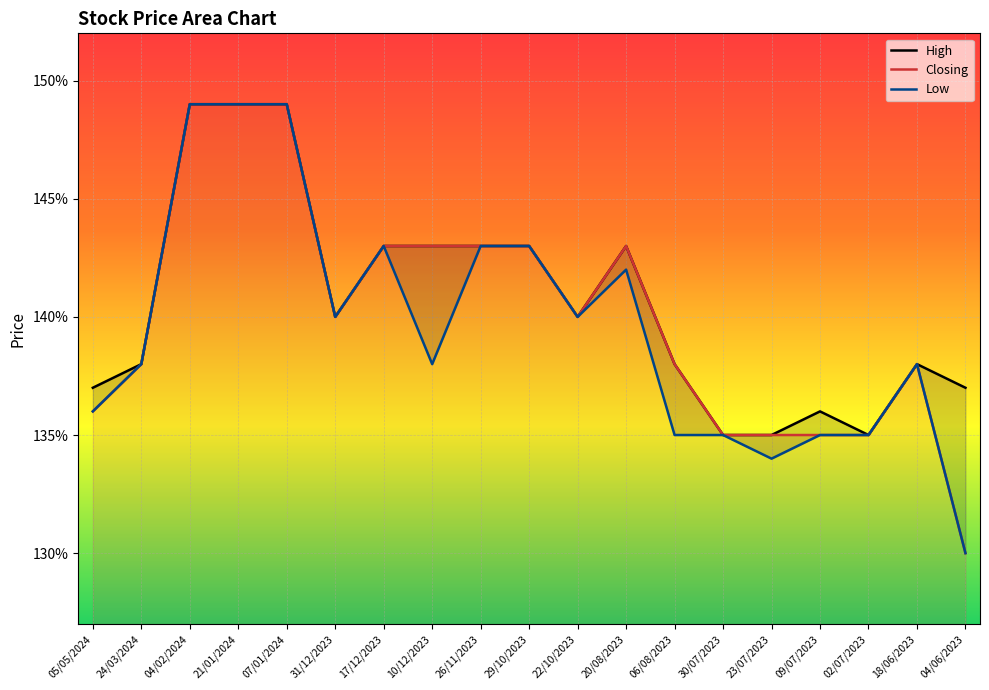

Reading right to left, list all the values displayed in this chart.

High: 04/06/2023=1.4	18/06/2023=1.4	02/07/2023=1.4	09/07/2023=1.4	23/07/2023=1.4	30/07/2023=1.4	06/08/2023=1.4	20/08/2023=1.4	22/10/2023=1.4	29/10/2023=1.4	26/11/2023=1.4	10/12/2023=1.4	17/12/2023=1.4	31/12/2023=1.4	07/01/2024=1.5	21/01/2024=1.5	04/02/2024=1.5	24/03/2024=1.4	05/05/2024=1.4
Closing: 04/06/2023=1.3	18/06/2023=1.4	02/07/2023=1.4	09/07/2023=1.4	23/07/2023=1.4	30/07/2023=1.4	06/08/2023=1.4	20/08/2023=1.4	22/10/2023=1.4	29/10/2023=1.4	26/11/2023=1.4	10/12/2023=1.4	17/12/2023=1.4	31/12/2023=1.4	07/01/2024=1.5	21/01/2024=1.5	04/02/2024=1.5	24/03/2024=1.4	05/05/2024=1.4
Low: 04/06/2023=1.3	18/06/2023=1.4	02/07/2023=1.4	09/07/2023=1.4	23/07/2023=1.3	30/07/2023=1.4	06/08/2023=1.4	20/08/2023=1.4	22/10/2023=1.4	29/10/2023=1.4	26/11/2023=1.4	10/12/2023=1.4	17/12/2023=1.4	31/12/2023=1.4	07/01/2024=1.5	21/01/2024=1.5	04/02/2024=1.5	24/03/2024=1.4	05/05/2024=1.4